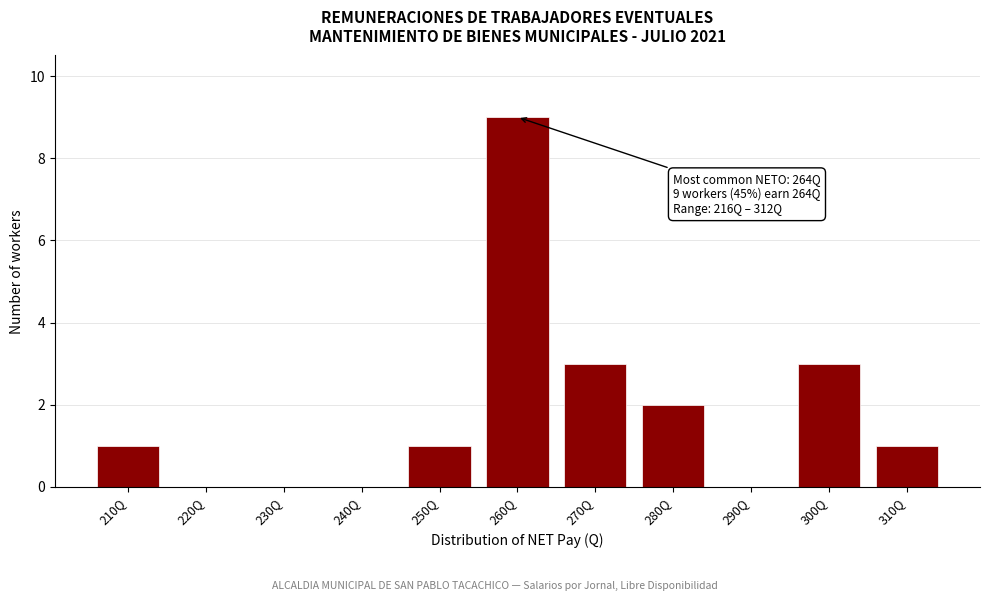

Reading right to left, transcribe all the data shown in this chart.

310Q=1	300Q=3	290Q=0	280Q=2	270Q=3	260Q=9	250Q=1	240Q=0	230Q=0	220Q=0	210Q=1